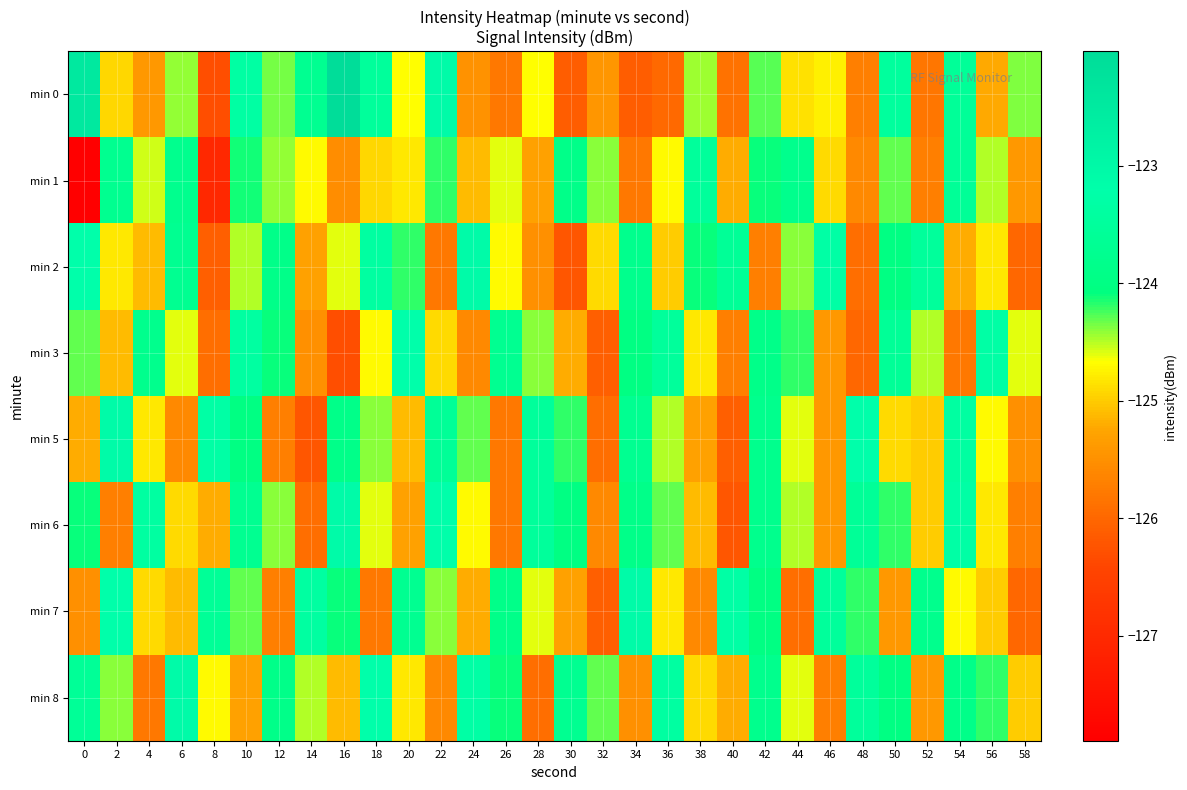

Between 34 and 54, which is larger?

54